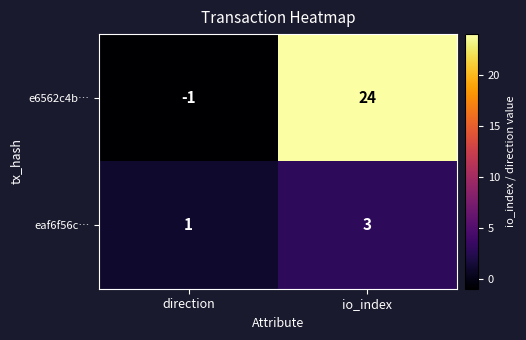

True or false: e6562c4b… has a value of -1 at direction.

True